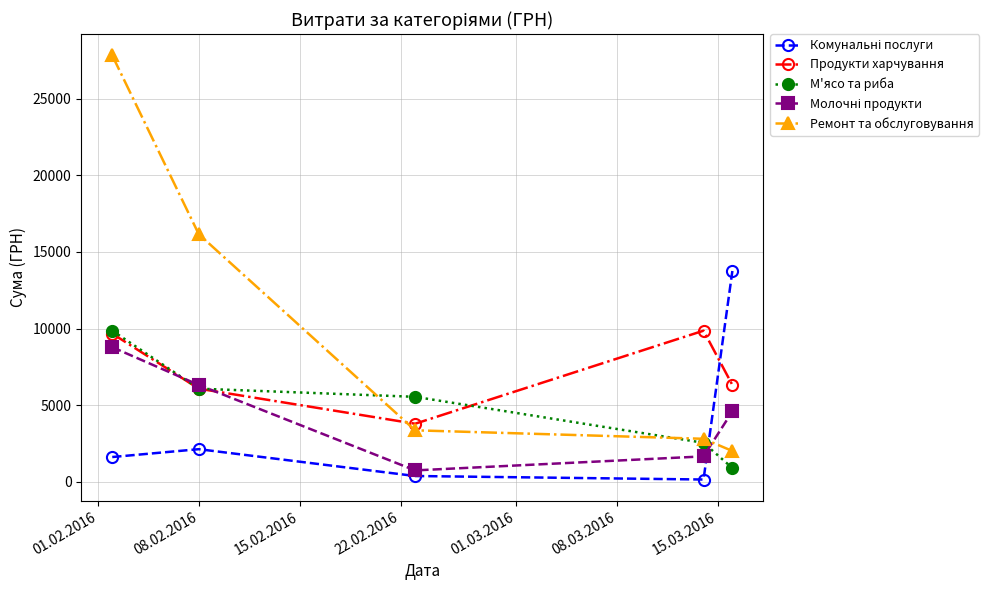

What is the greatest value displayed?

27840.0